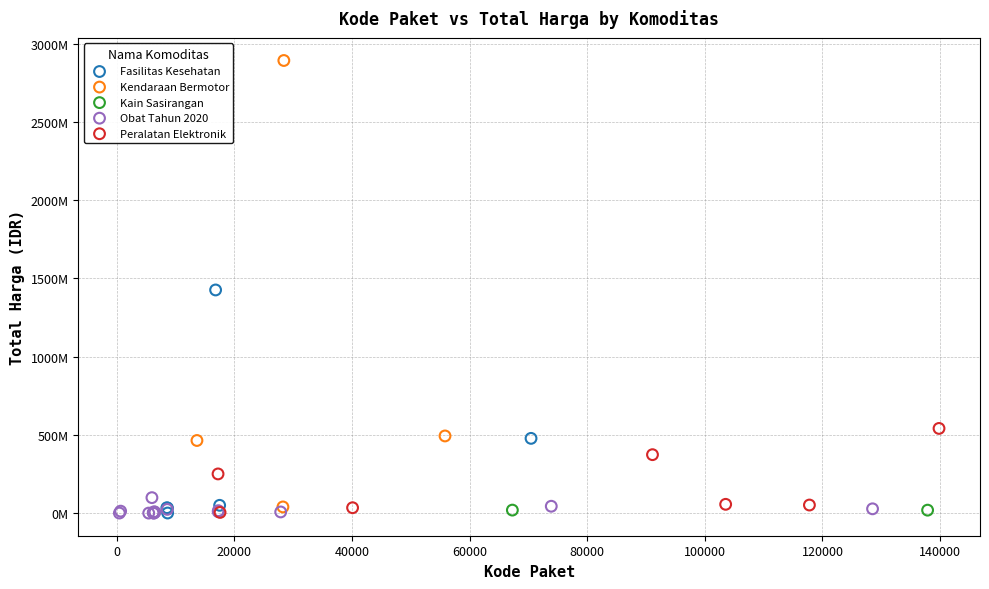

What are all the series names shown in the legend?

Fasilitas Kesehatan, Kendaraan Bermotor, Kain Sasirangan, Obat Tahun 2020, Peralatan Elektronik